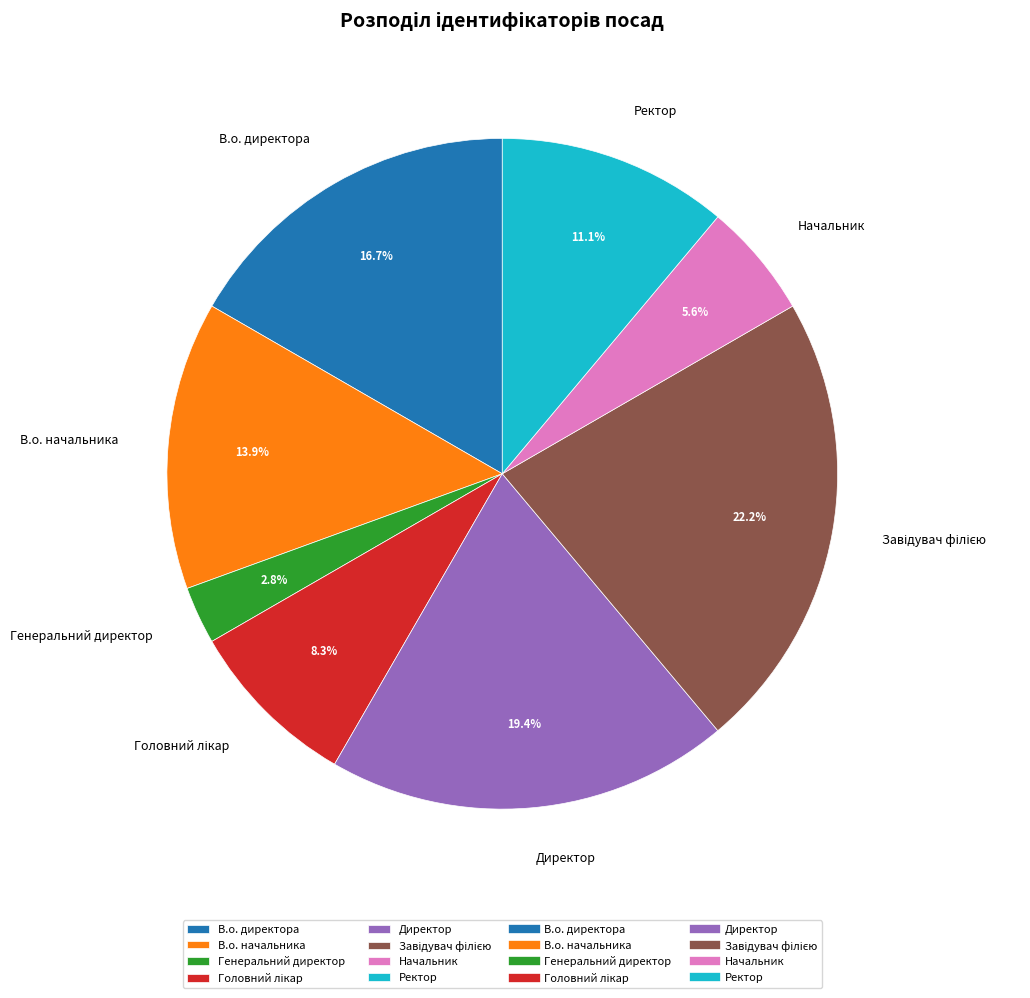

Approximately how many times larger is the value at В.о. начальника compared to Генеральний директор?

5.0